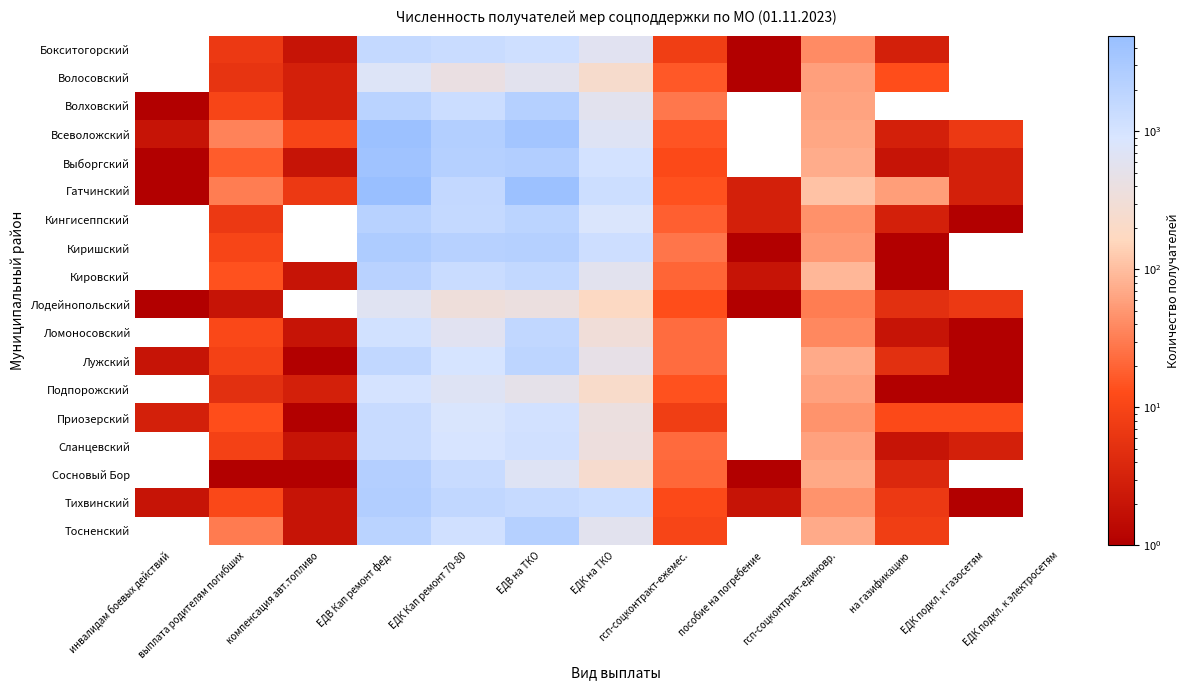

Reading right to left, list all the values displayed in this chart.

Бокситогорский: ЕДК подкл. к электросетям=0	ЕДК подкл. к газосетям=0	на газификацию=3	гсп-соцконтракт-единовр.=40	пособие на погребение=1	гсп-соцконтракт-ежемес.=8	ЕДК на ТКО=616	ЕДВ на ТКО=1149	ЕДК Кап ремонт 70-80=1351	ЕДВ Кап ремонт фед.=1534	компенсация авт.топливо=2	выплата родителям погибших=7	инвалидам боевых действий=0
Волосовский: ЕДК подкл. к электросетям=0	ЕДК подкл. к газосетям=0	на газификацию=13	гсп-соцконтракт-единовр.=59	пособие на погребение=1	гсп-соцконтракт-ежемес.=16	ЕДК на ТКО=235	ЕДВ на ТКО=586	ЕДК Кап ремонт 70-80=414	ЕДВ Кап ремонт фед.=725	компенсация авт.топливо=3	выплата родителям погибших=6	инвалидам боевых действий=0
Волховский: ЕДК подкл. к электросетям=0	ЕДК подкл. к газосетям=0	на газификацию=0	гсп-соцконтракт-единовр.=62	пособие на погребение=0	гсп-соцконтракт-ежемес.=28	ЕДК на ТКО=580	ЕДВ на ТКО=2272	ЕДК Кап ремонт 70-80=1305	ЕДВ Кап ремонт фед.=1973	компенсация авт.топливо=3	выплата родителям погибших=10	инвалидам боевых действий=1
Всеволожский: ЕДК подкл. к электросетям=0	ЕДК подкл. к газосетям=7	на газификацию=3	гсп-соцконтракт-единовр.=66	пособие на погребение=0	гсп-соцконтракт-ежемес.=15	ЕДК на ТКО=685	ЕДВ на ТКО=3718	ЕДК Кап ремонт 70-80=2454	ЕДВ Кап ремонт фед.=4332	компенсация авт.топливо=10	выплата родителям погибших=34	инвалидам боевых действий=2
Выборгский: ЕДК подкл. к электросетям=0	ЕДК подкл. к газосетям=3	на газификацию=2	гсп-соцконтракт-единовр.=73	пособие на погребение=0	гсп-соцконтракт-ежемес.=12	ЕДК на ТКО=1024	ЕДВ на ТКО=2492	ЕДК Кап ремонт 70-80=2265	ЕДВ Кап ремонт фед.=4043	компенсация авт.топливо=2	выплата родителям погибших=17	инвалидам боевых действий=1
Гатчинский: ЕДК подкл. к электросетям=0	ЕДК подкл. к газосетям=3	на газификацию=57	гсп-соцконтракт-единовр.=110	пособие на погребение=3	гсп-соцконтракт-ежемес.=14	ЕДК на ТКО=1234	ЕДВ на ТКО=4359	ЕДК Кап ремонт 70-80=1585	ЕДВ Кап ремонт фед.=4936	компенсация авт.топливо=7	выплата родителям погибших=31	инвалидам боевых действий=1
Кингисеппский: ЕДК подкл. к электросетям=0	ЕДК подкл. к газосетям=1	на газификацию=3	гсп-соцконтракт-единовр.=45	пособие на погребение=3	гсп-соцконтракт-ежемес.=18	ЕДК на ТКО=829	ЕДВ на ТКО=1940	ЕДК Кап ремонт 70-80=1497	ЕДВ Кап ремонт фед.=2137	компенсация авт.топливо=0	выплата родителям погибших=7	инвалидам боевых действий=0
Киришский: ЕДК подкл. к электросетям=0	ЕДК подкл. к газосетям=0	на газификацию=1	гсп-соцконтракт-единовр.=51	пособие на погребение=1	гсп-соцконтракт-ежемес.=27	ЕДК на ТКО=1221	ЕДВ на ТКО=2243	ЕДК Кап ремонт 70-80=2165	ЕДВ Кап ремонт фед.=2723	компенсация авт.топливо=0	выплата родителям погибших=10	инвалидам боевых действий=0
Кировский: ЕДК подкл. к электросетям=0	ЕДК подкл. к газосетям=0	на газификацию=1	гсп-соцконтракт-единовр.=90	пособие на погребение=2	гсп-соцконтракт-ежемес.=20	ЕДК на ТКО=580	ЕДВ на ТКО=1609	ЕДК Кап ремонт 70-80=1330	ЕДВ Кап ремонт фед.=2055	компенсация авт.топливо=2	выплата родителям погибших=14	инвалидам боевых действий=0
Лодейнопольский: ЕДК подкл. к электросетям=0	ЕДК подкл. к газосетям=7	на газификацию=5	гсп-соцконтракт-единовр.=31	пособие на погребение=1	гсп-соцконтракт-ежемес.=13	ЕДК на ТКО=183	ЕДВ на ТКО=389	ЕДК Кап ремонт 70-80=346	ЕДВ Кап ремонт фед.=639	компенсация авт.топливо=0	выплата родителям погибших=2	инвалидам боевых действий=1
Ломоносовский: ЕДК подкл. к электросетям=0	ЕДК подкл. к газосетям=1	на газификацию=2	гсп-соцконтракт-единовр.=38	пособие на погребение=0	гсп-соцконтракт-ежемес.=23	ЕДК на ТКО=320	ЕДВ на ТКО=1671	ЕДК Кап ремонт 70-80=615	ЕДВ Кап ремонт фед.=1096	компенсация авт.топливо=2	выплата родителям погибших=11	инвалидам боевых действий=0
Лужский: ЕДК подкл. к электросетям=0	ЕДК подкл. к газосетям=1	на газификацию=5	гсп-соцконтракт-единовр.=72	пособие на погребение=0	гсп-соцконтракт-ежемес.=23	ЕДК на ТКО=473	ЕДВ на ТКО=1865	ЕДК Кап ремонт 70-80=955	ЕДВ Кап ремонт фед.=1677	компенсация авт.топливо=1	выплата родителям погибших=9	инвалидам боевых действий=2
Подпорожский: ЕДК подкл. к электросетям=0	ЕДК подкл. к газосетям=1	на газификацию=1	гсп-соцконтракт-единовр.=60	пособие на погребение=0	гсп-соцконтракт-ежемес.=14	ЕДК на ТКО=218	ЕДВ на ТКО=513	ЕДК Кап ремонт 70-80=680	ЕДВ Кап ремонт фед.=998	компенсация авт.топливо=3	выплата родителям погибших=5	инвалидам боевых действий=0
Приозерский: ЕДК подкл. к электросетям=0	ЕДК подкл. к газосетям=12	на газификацию=12	гсп-соцконтракт-единовр.=47	пособие на погребение=0	гсп-соцконтракт-ежемес.=8	ЕДК на ТКО=384	ЕДВ на ТКО=1060	ЕДК Кап ремонт 70-80=857	ЕДВ Кап ремонт фед.=1388	компенсация авт.топливо=1	выплата родителям погибших=13	инвалидам боевых действий=3
Сланцевский: ЕДК подкл. к электросетям=0	ЕДК подкл. к газосетям=3	на газификацию=2	гсп-соцконтракт-единовр.=60	пособие на погребение=0	гсп-соцконтракт-ежемес.=22	ЕДК на ТКО=369	ЕДВ на ТКО=1126	ЕДК Кап ремонт 70-80=916	ЕДВ Кап ремонт фед.=1353	компенсация авт.топливо=2	выплата родителям погибших=9	инвалидам боевых действий=0
Сосновый Бор: ЕДК подкл. к электросетям=0	ЕДК подкл. к газосетям=0	на газификацию=4	гсп-соцконтракт-единовр.=70	пособие на погребение=1	гсп-соцконтракт-ежемес.=21	ЕДК на ТКО=242	ЕДВ на ТКО=695	ЕДК Кап ремонт 70-80=1391	ЕДВ Кап ремонт фед.=2333	компенсация авт.топливо=1	выплата родителям погибших=1	инвалидам боевых действий=0
Тихвинский: ЕДК подкл. к электросетям=0	ЕДК подкл. к газосетям=1	на газификацию=7	гсп-соцконтракт-единовр.=46	пособие на погребение=2	гсп-соцконтракт-ежемес.=12	ЕДК на ТКО=1227	ЕДВ на ТКО=1484	ЕДК Кап ремонт 70-80=1693	ЕДВ Кап ремонт фед.=2492	компенсация авт.топливо=2	выплата родителям погибших=11	инвалидам боевых действий=2
Тосненский: ЕДК подкл. к электросетям=0	ЕДК подкл. к газосетям=0	на газификацию=8	гсп-соцконтракт-единовр.=72	пособие на погребение=0	гсп-соцконтракт-ежемес.=10	ЕДК на ТКО=581	ЕДВ на ТКО=2299	ЕДК Кап ремонт 70-80=1111	ЕДВ Кап ремонт фед.=2000	компенсация авт.топливо=2	выплата родителям погибших=30	инвалидам боевых действий=0